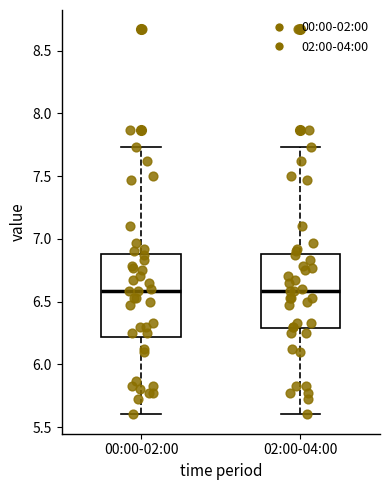

Where does the lower whisker of the box for 02:00-04:00 end on the y-axis? The values are not printed on the chart, so give them approximately, as read against the axis.

5.60